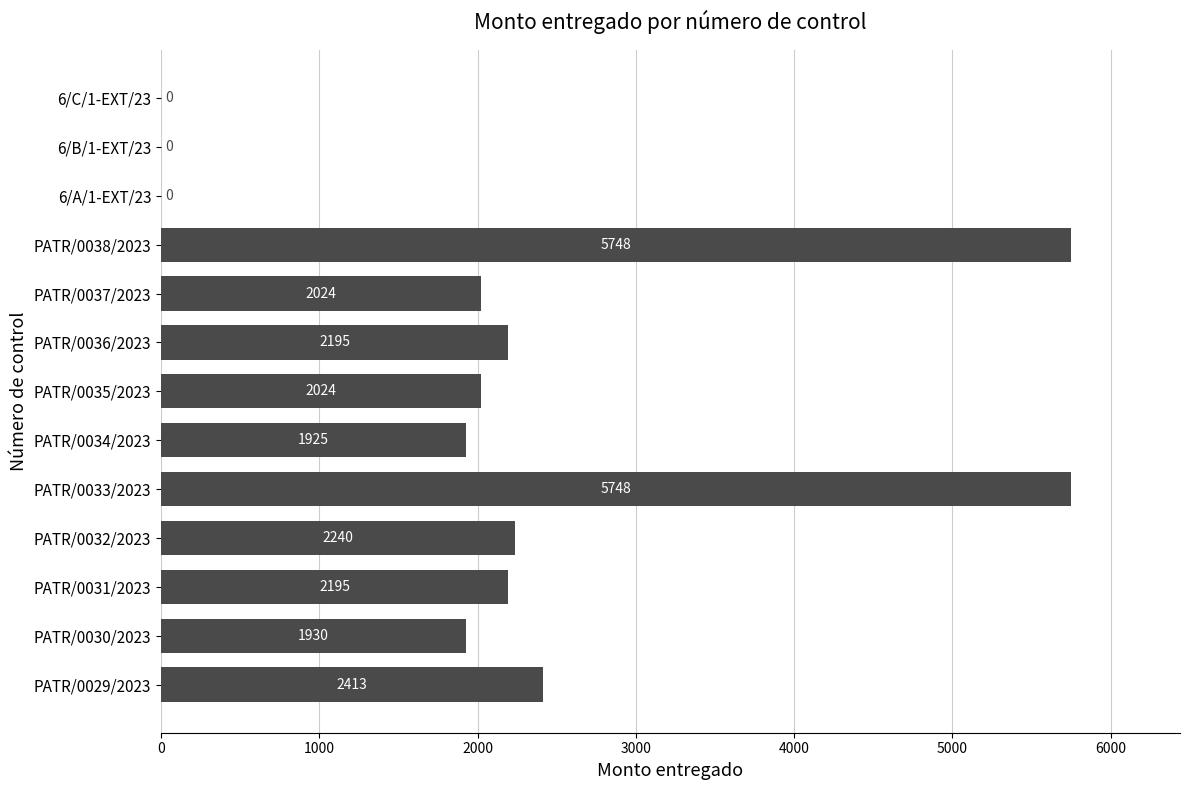

What is the sum of all values?

28442